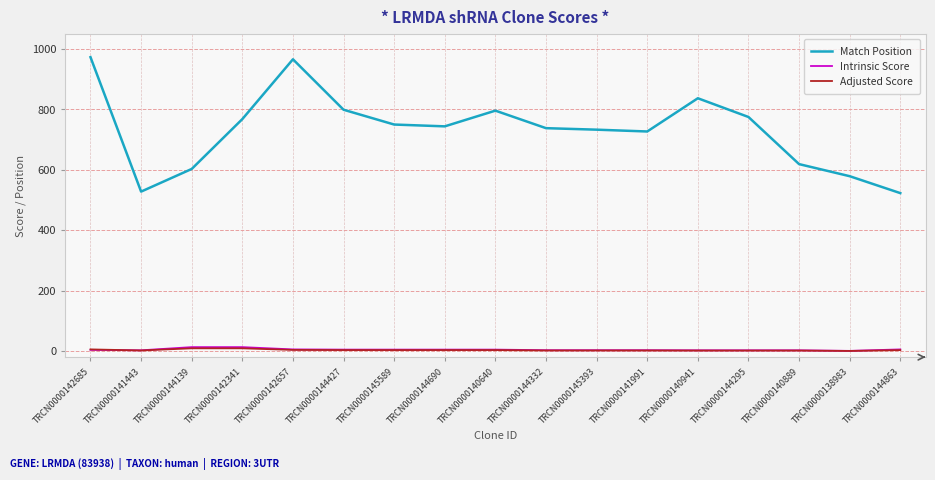

Which series has the largest total across all categories?

Match Position